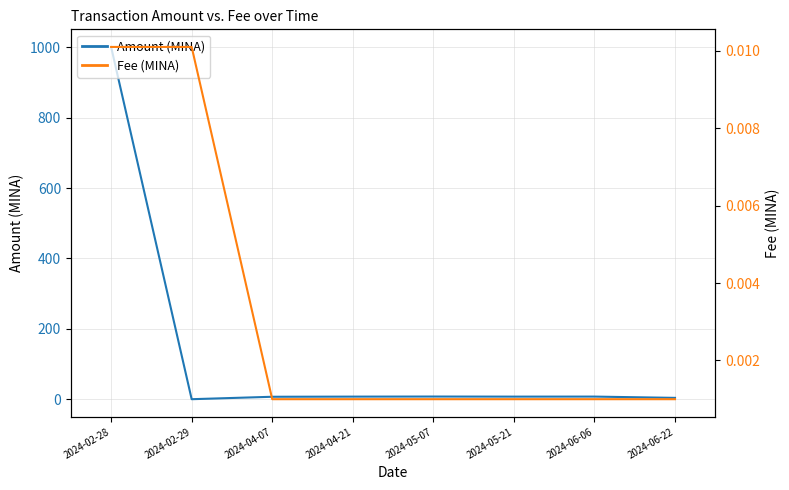

How many values in the Amount (MINA) series are below 7?

3